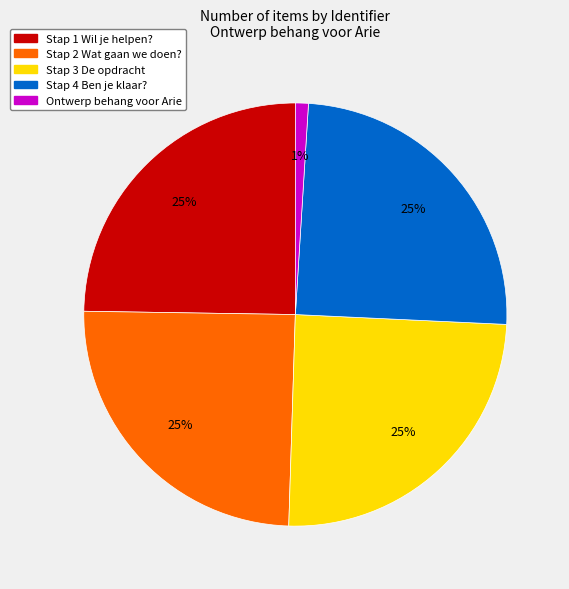

Which category has the smallest portion of the pie?

Ontwerp behang voor Arie